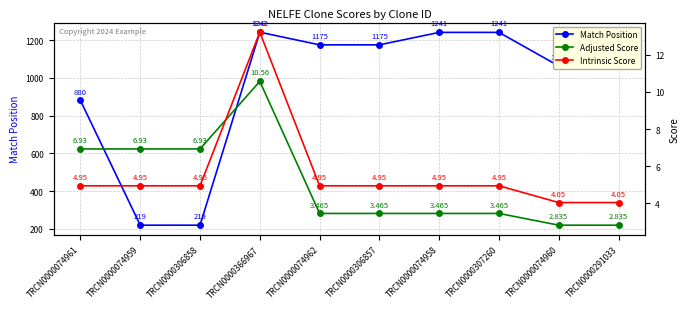

What is the average value of the Adjusted Score series?

5.1